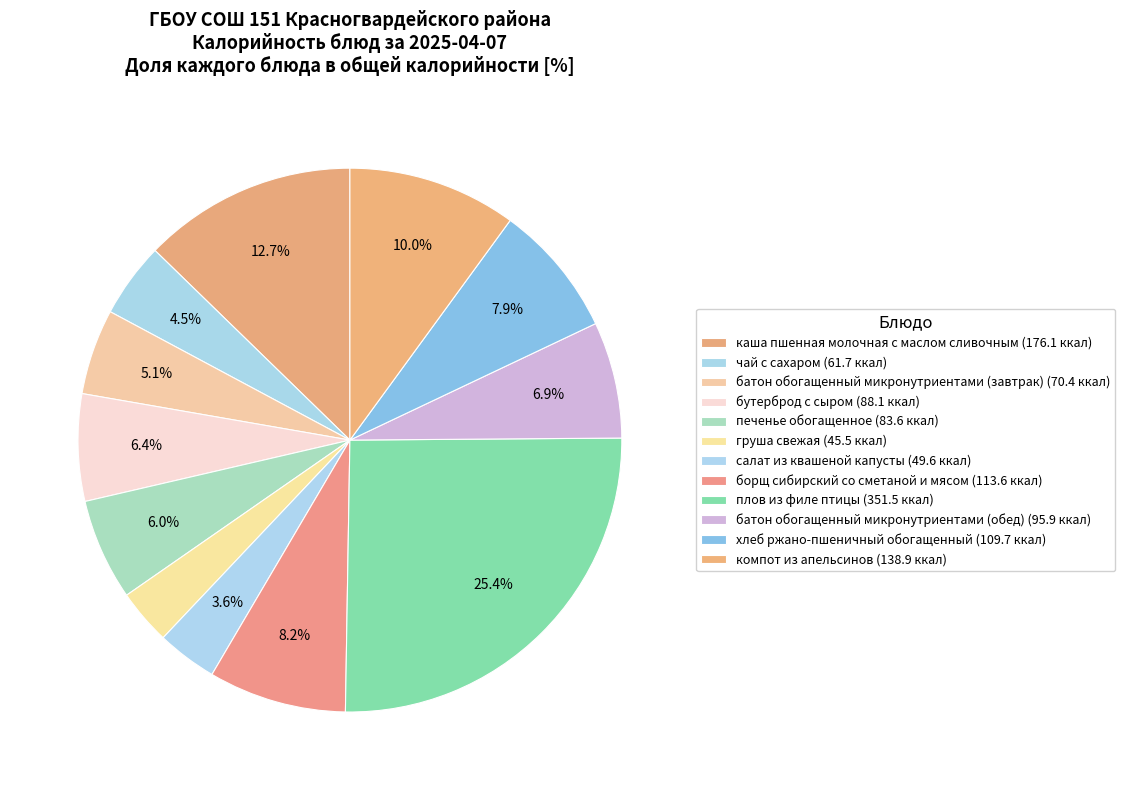

Between хлеб ржано-пшеничный обогащенный and каша пшенная молочная с маслом сливочным, which is larger?

каша пшенная молочная с маслом сливочным